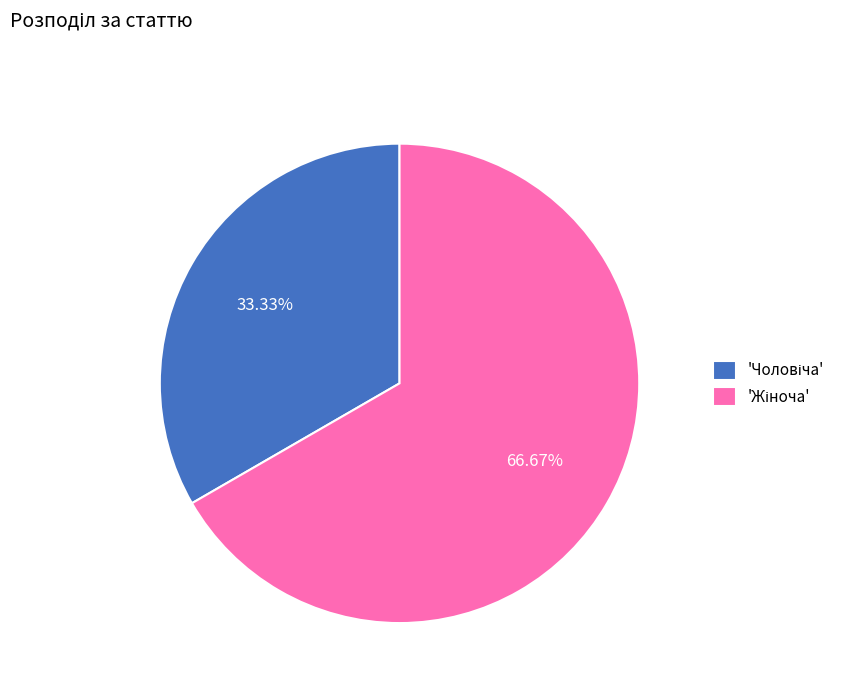

How many segments does this pie chart have?

2